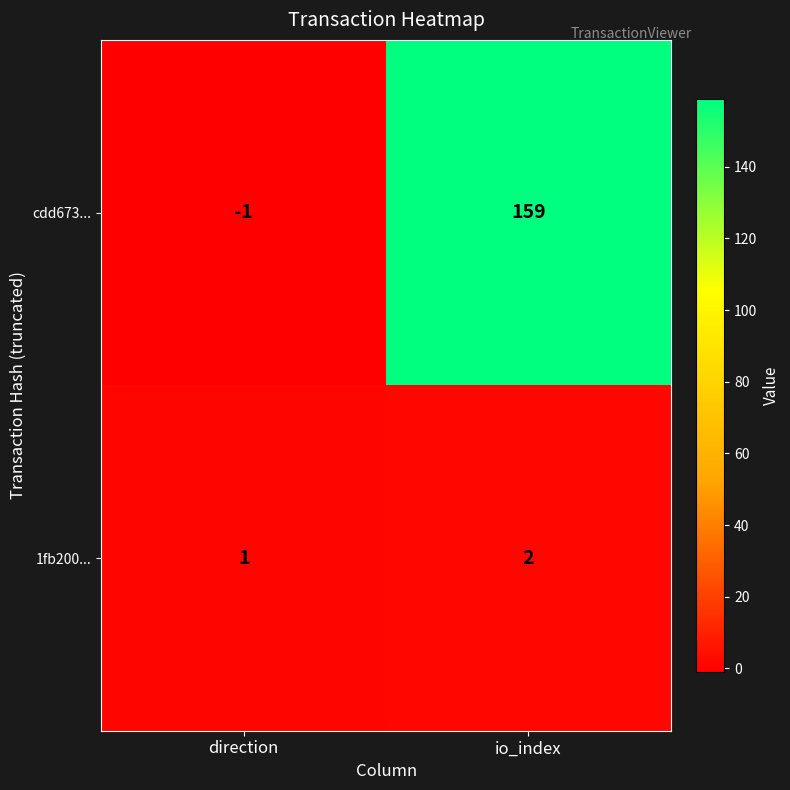

Which series changed the most between direction and io_index?

cdd673...